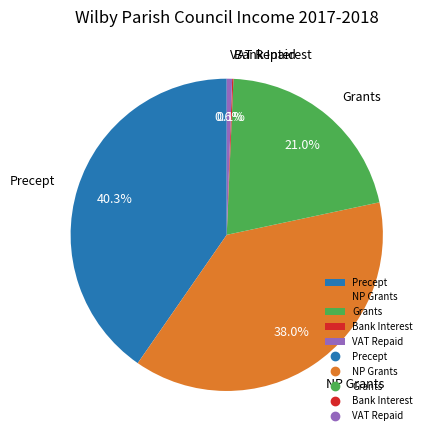

Which has a higher value, VAT Repaid or NP Grants?

NP Grants